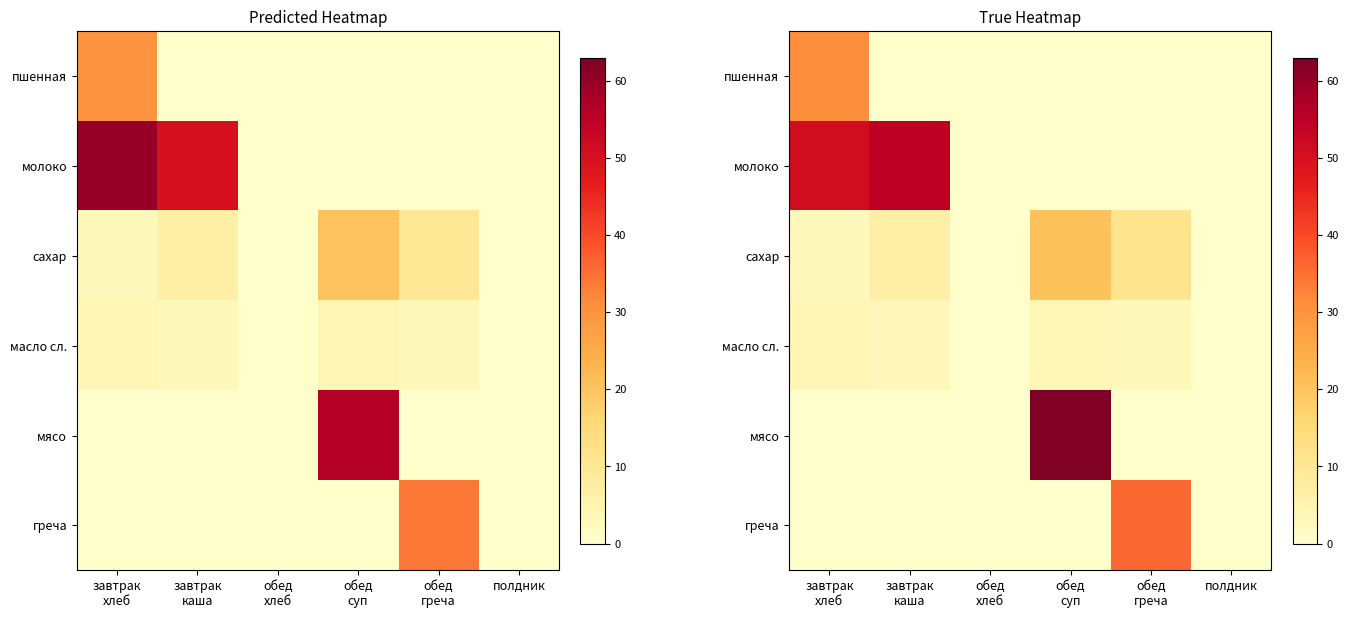

At how many categories does at least one series exceed 18?

4